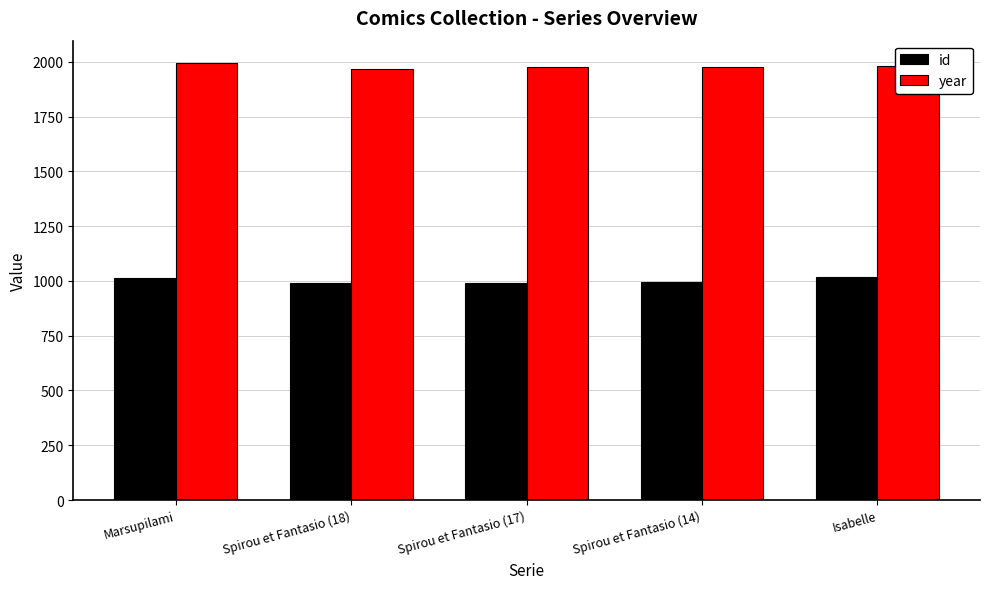

What is the spread (max minus min) of values at Spirou et Fantasio (14)?

984